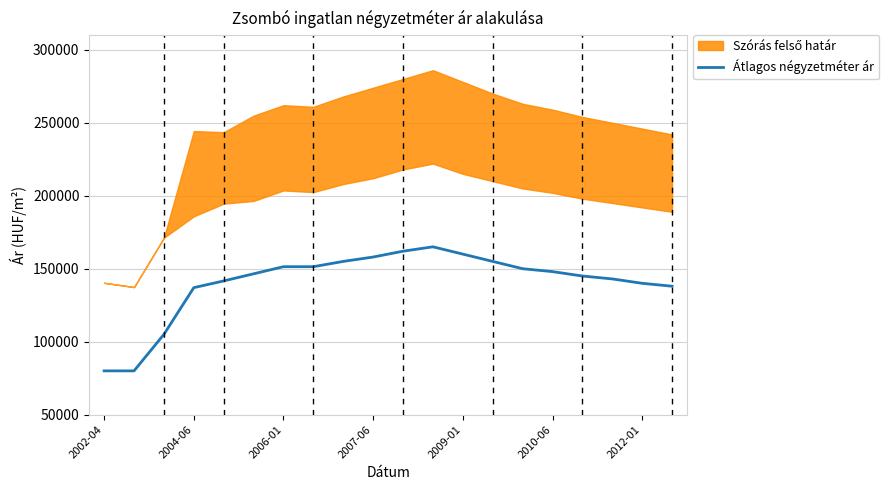

Approximately how many times larger is the value at 10 compared to 2002-04?

2.0